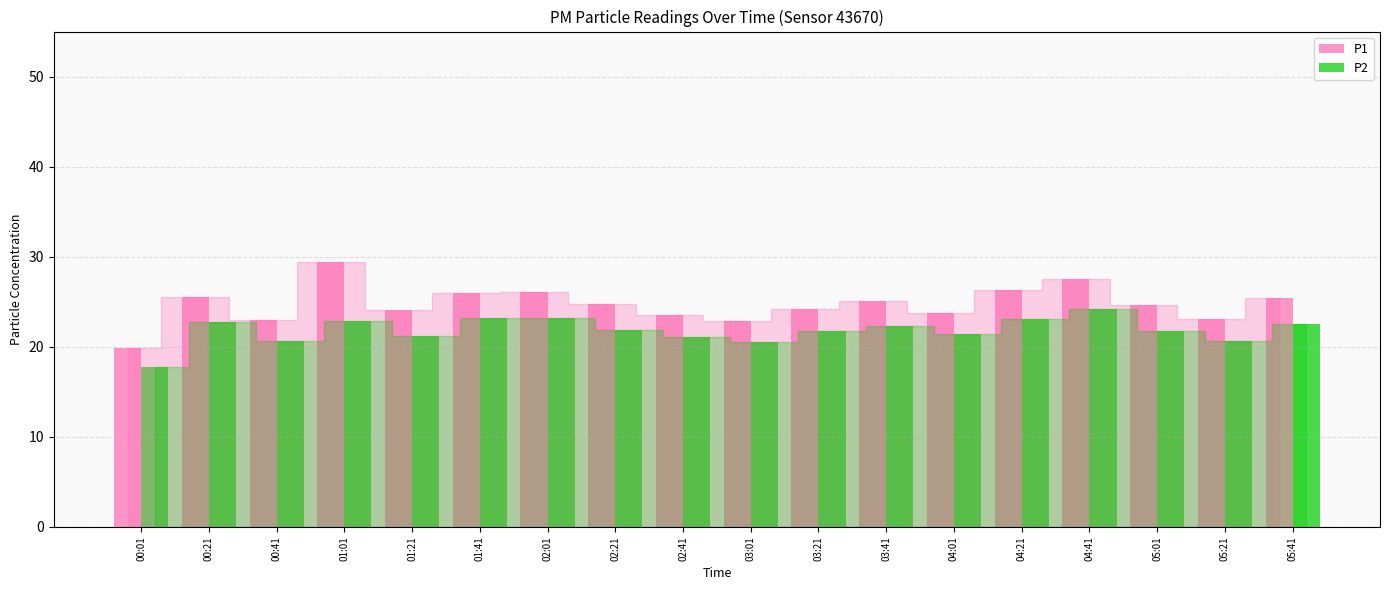

Rank the series by their maximum value, from lowest to highest.

P2, P1